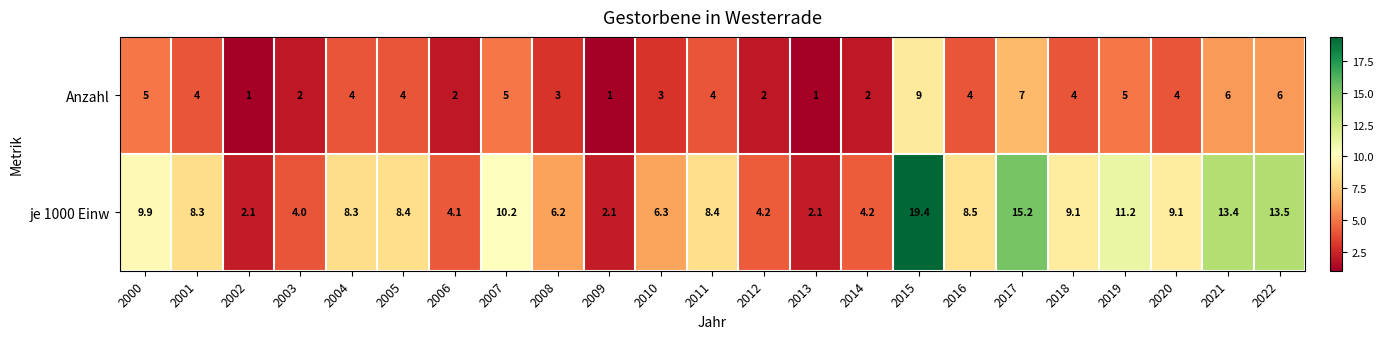

At 2021, list the series in order from smallest to largest.

Anzahl, je 1000 Einw